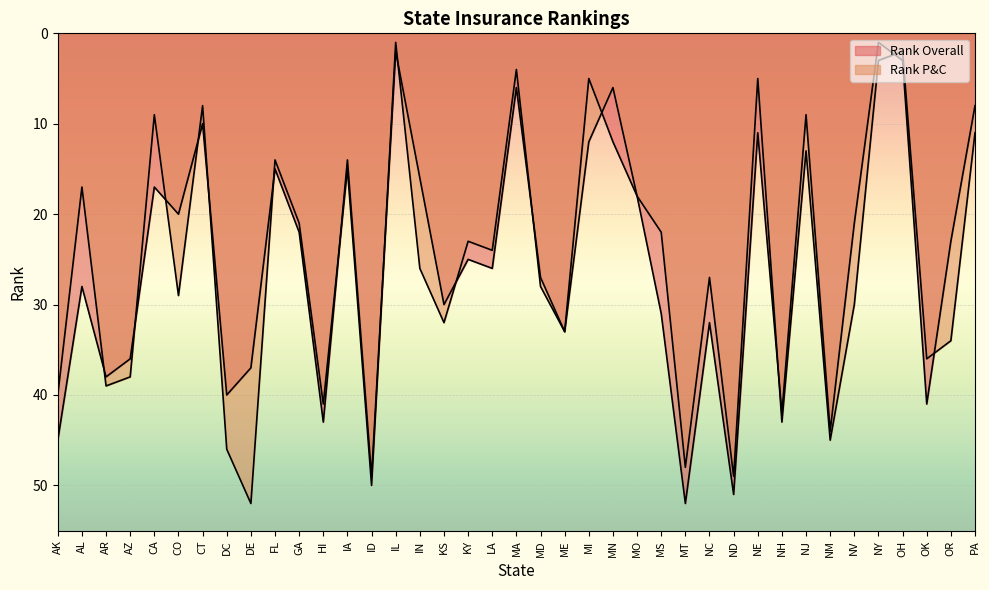

How many intersections are there between Rank P&C and Rank Overall?

15